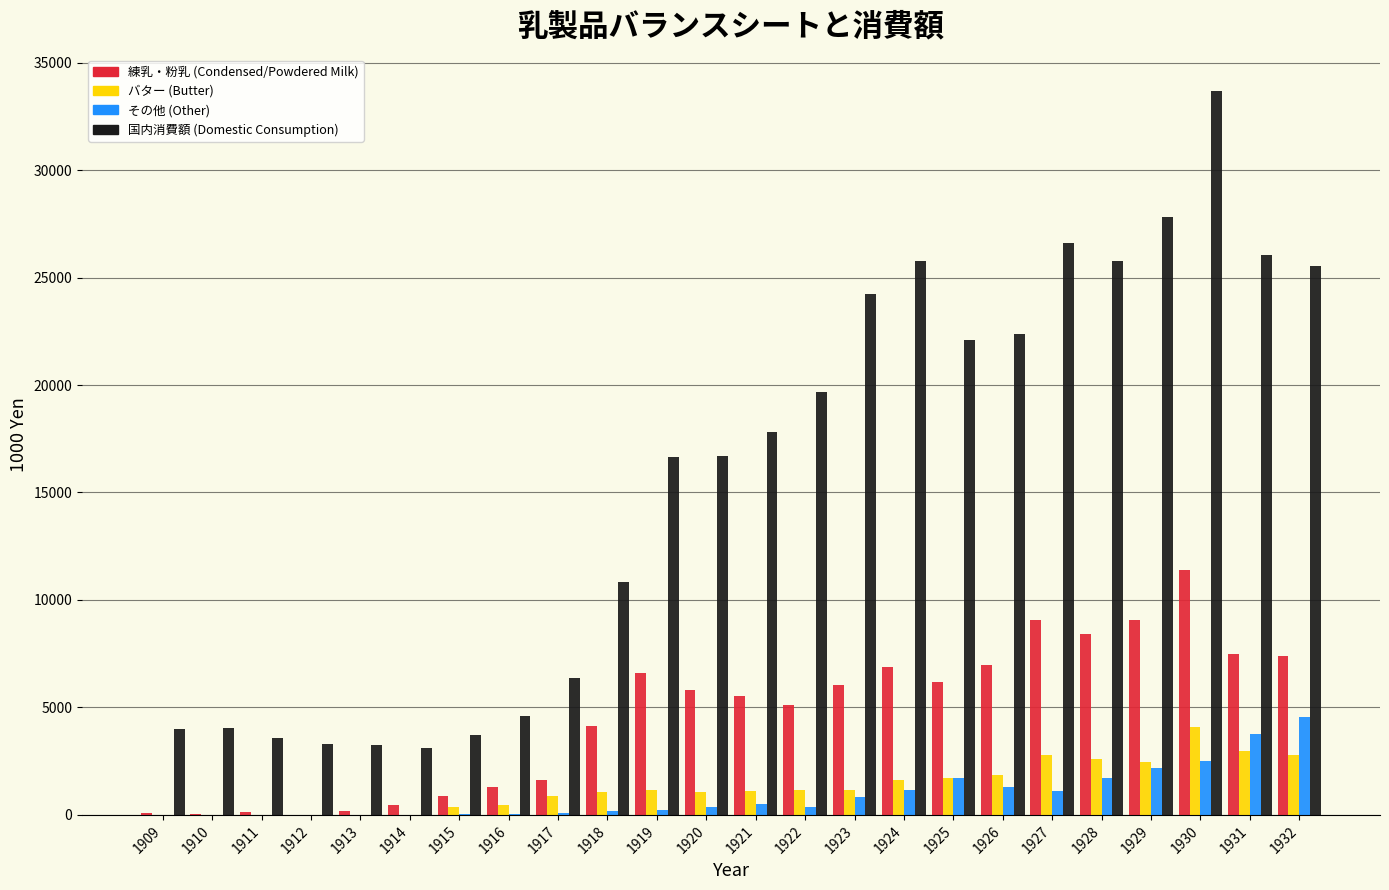

Which category has the highest value in the バター (Butter) series?

1930